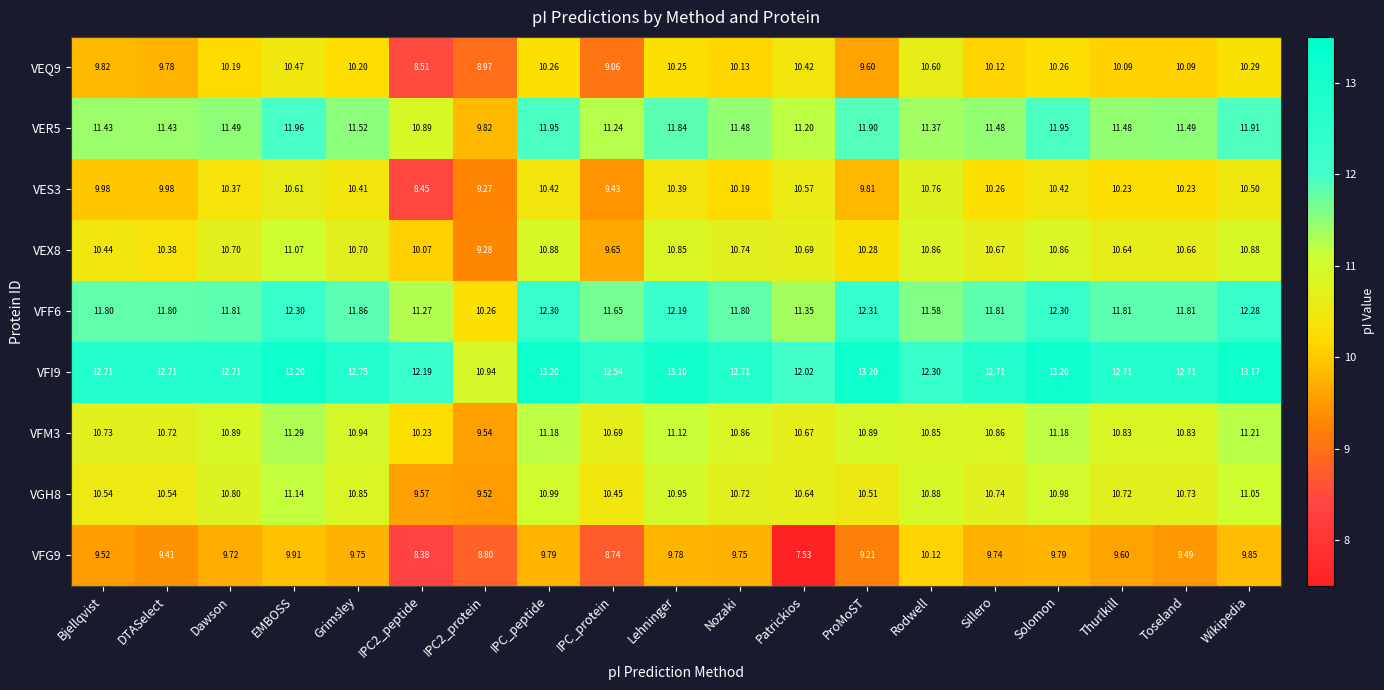

At which category does the chart reach its minimum across all series?

Patrickios